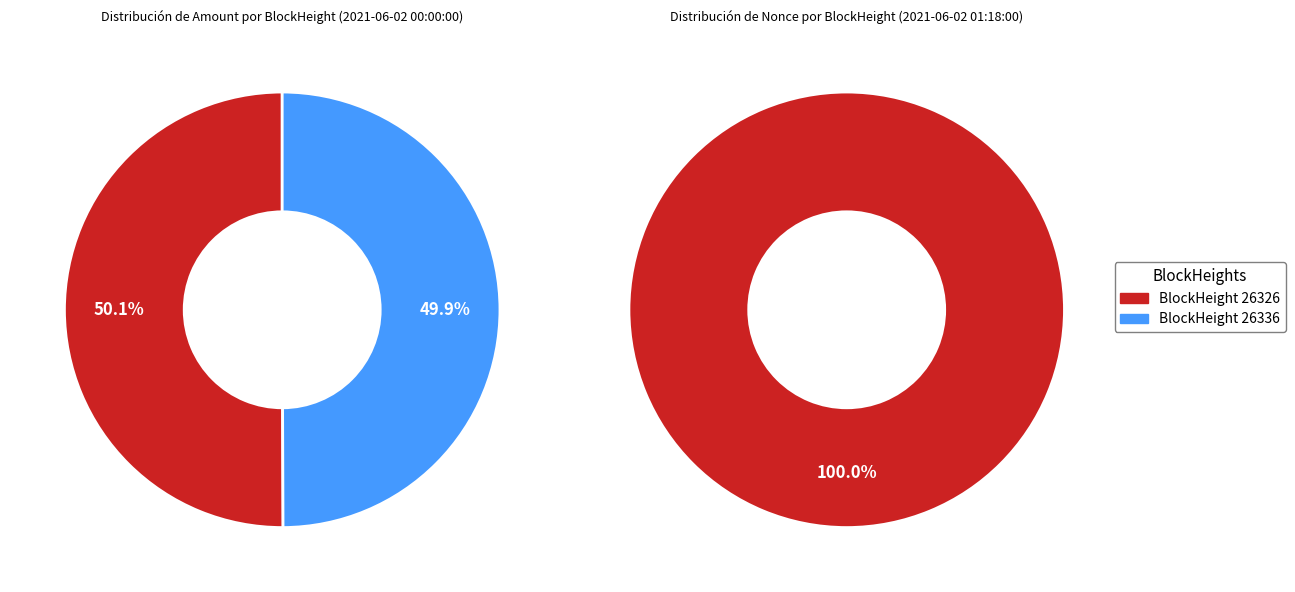

Does 26326 represent more than half of the total?

Yes